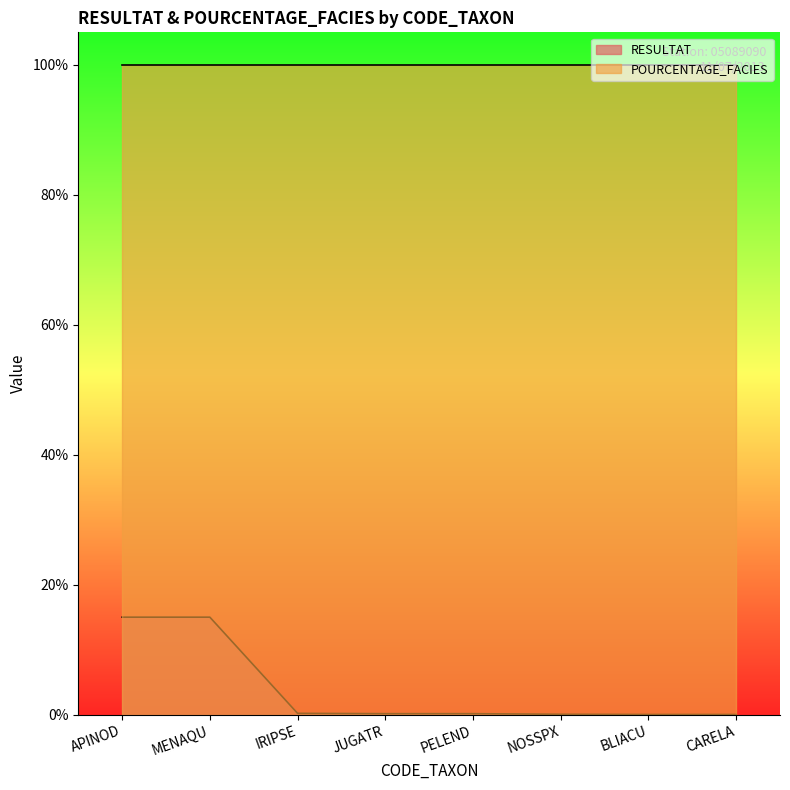

List the labels in order of value, smallest first.

BLIACU, CARELA, NOSSPX, JUGATR, PELEND, IRIPSE, APINOD, MENAQU